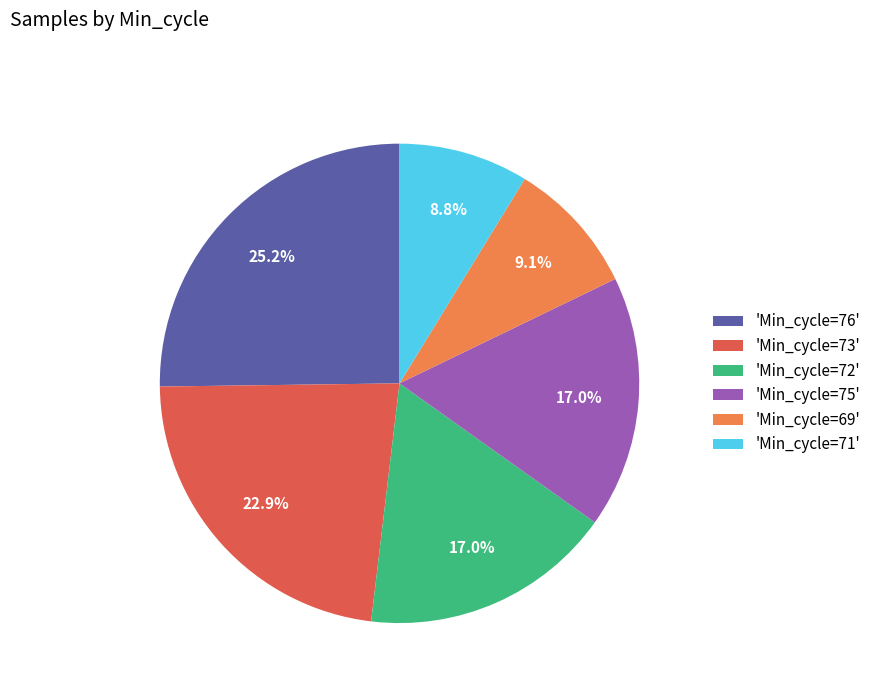

Combined, what portion of the pie is 'Min_cycle=69' and 'Min_cycle=75'?

26.1%